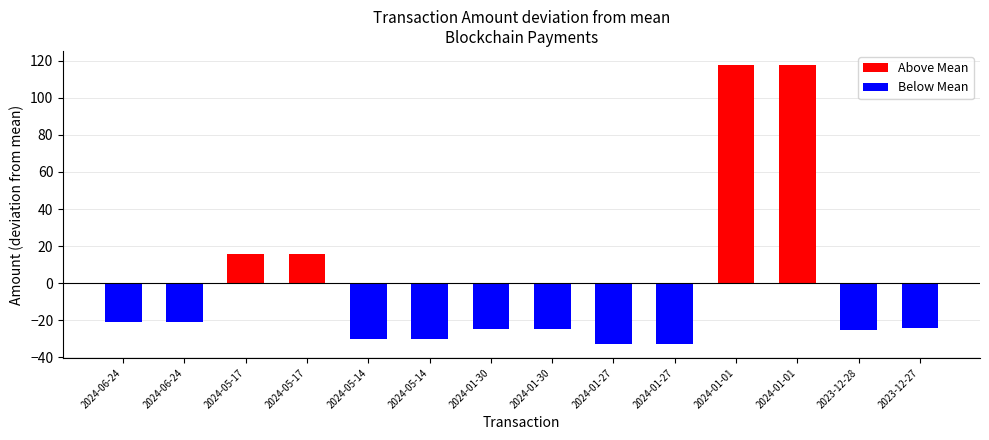

How many values in the Above Mean series exceed 117?

2